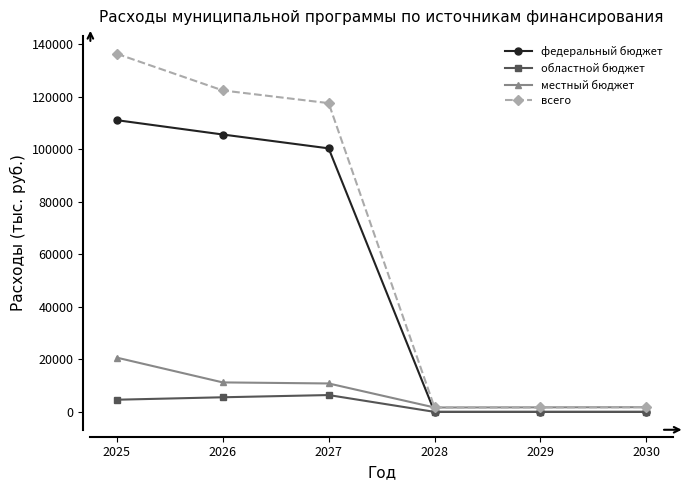

Which series has the largest total across all categories?

всего